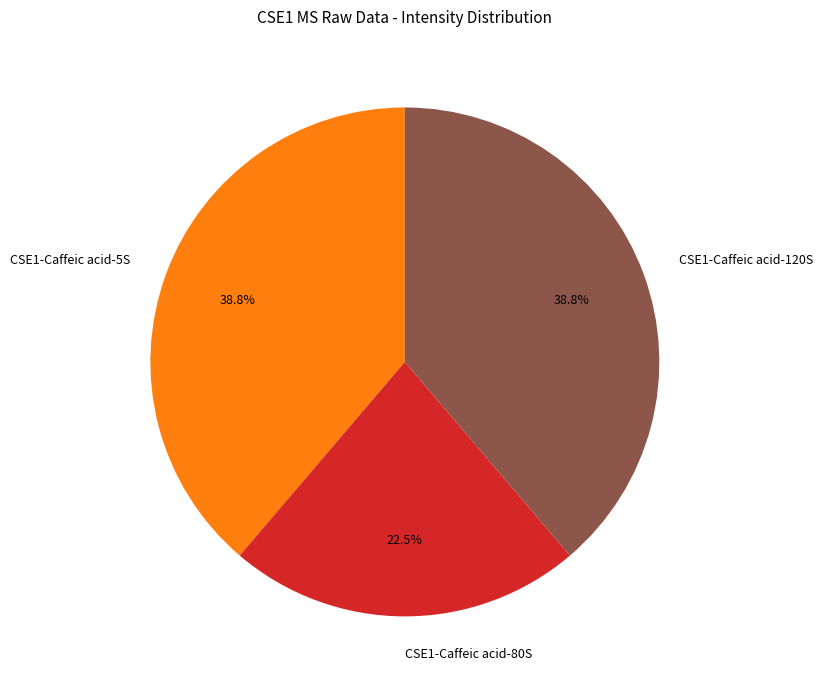

What percentage is NOT represented by CSE1-Caffeic acid-5S?

61.2%